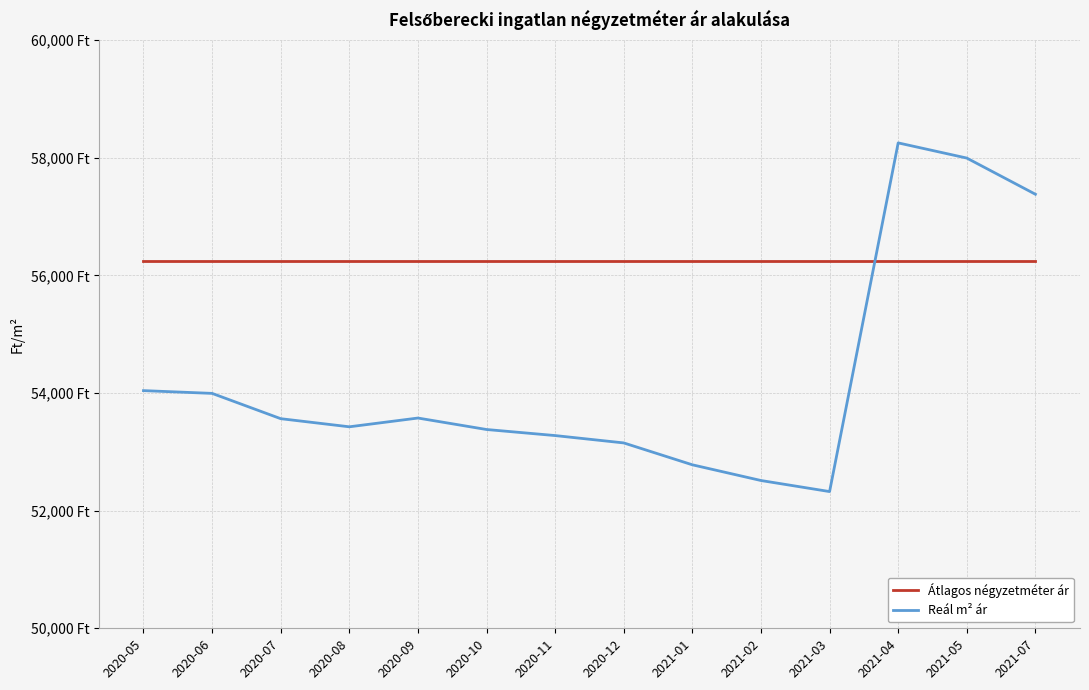

True or false: Átlagos négyzetméter ár and Reál m² ár intersect in this chart.

True